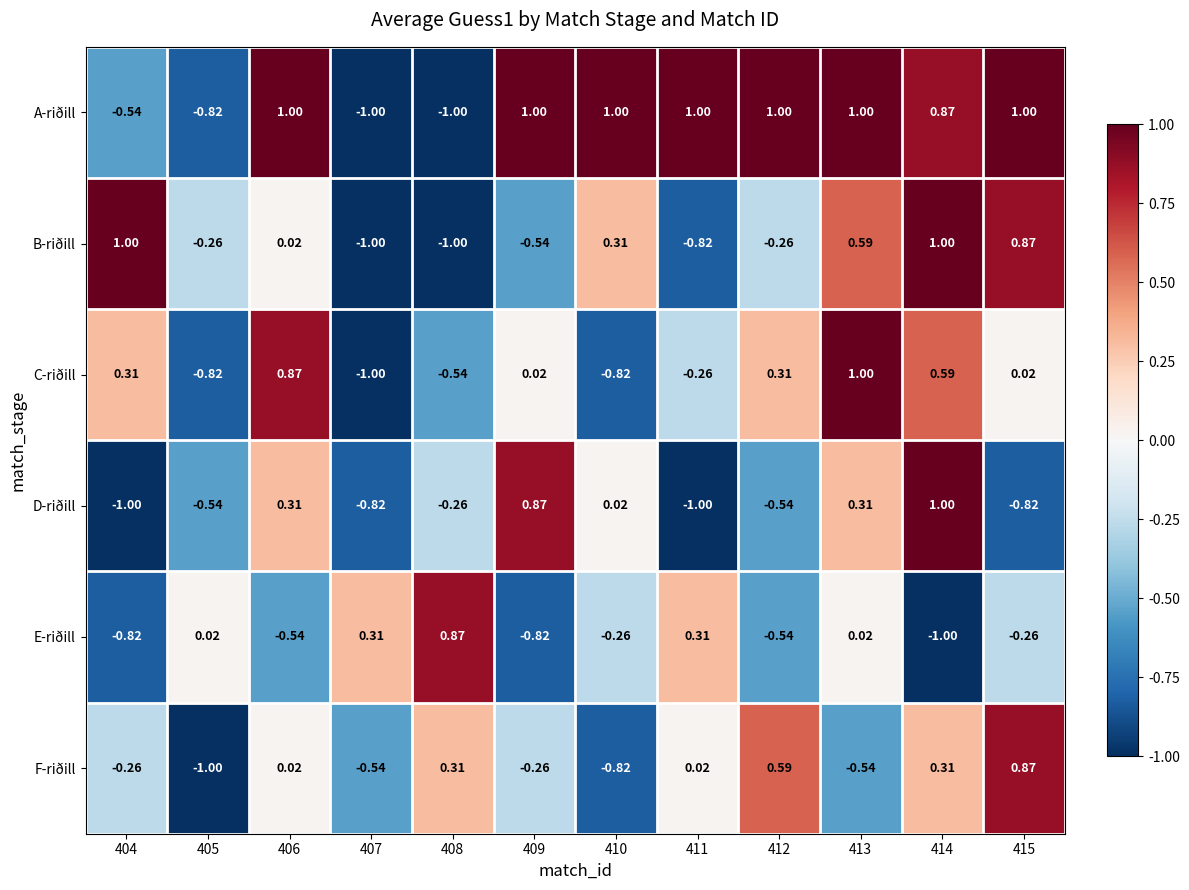

Rank the series at 409 from highest to lowest value.

A-riðill, D-riðill, C-riðill, F-riðill, B-riðill, E-riðill